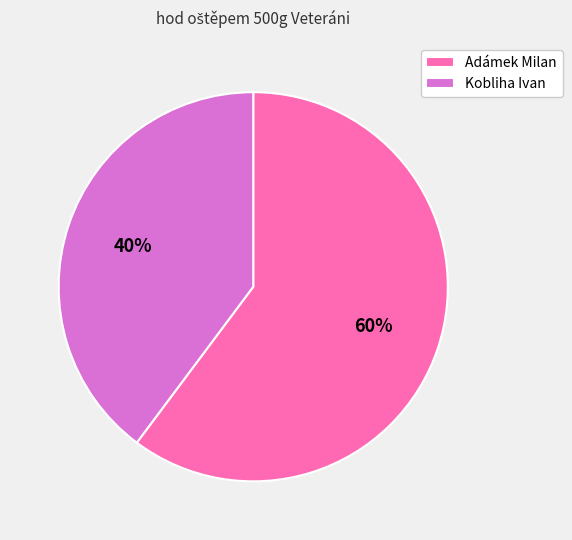

What is the smallest slice in the pie chart?

Kobliha Ivan